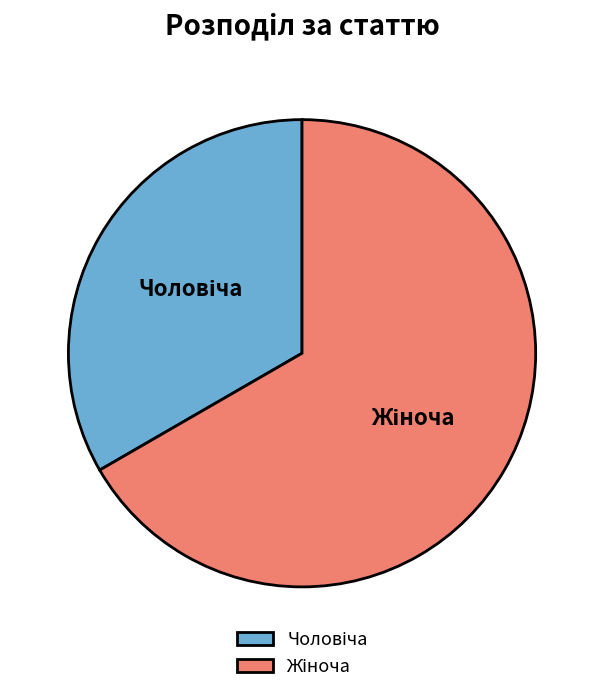

How many slices are in this pie chart?

2